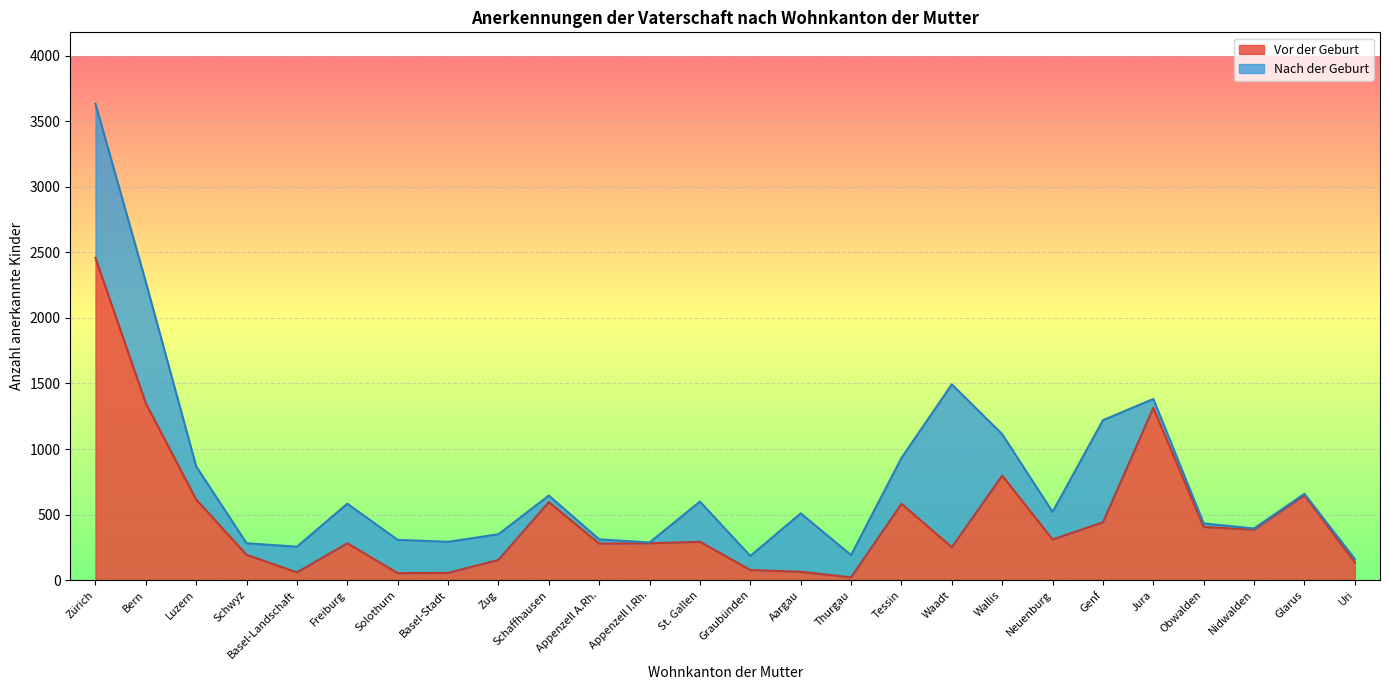

What is the label of the 5th point from the right?

Jura